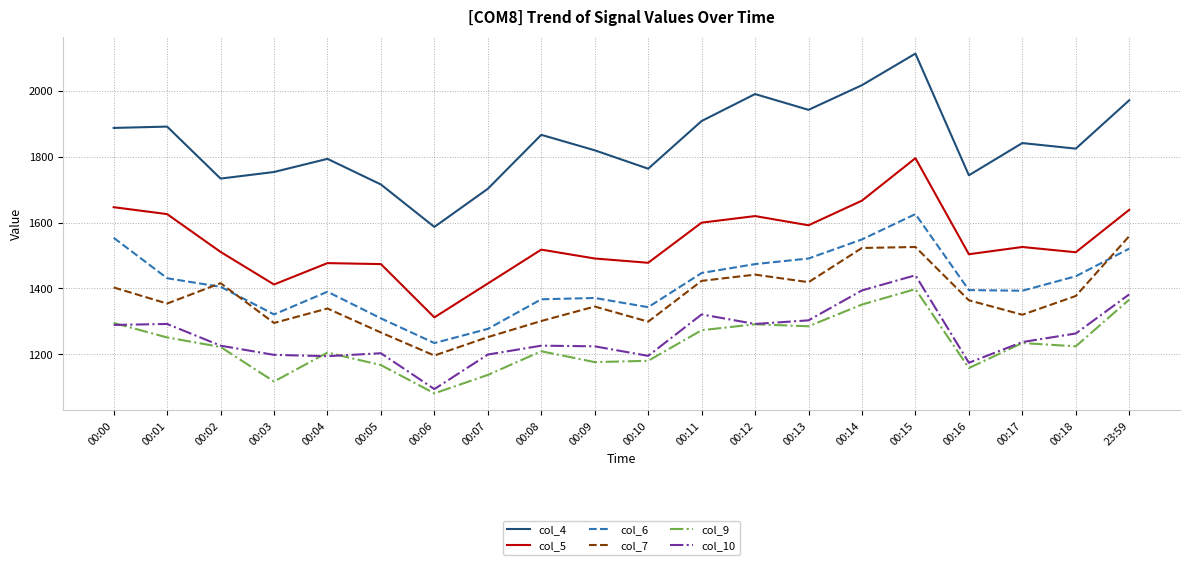

Which series has the largest range (max minus min)?

col_4